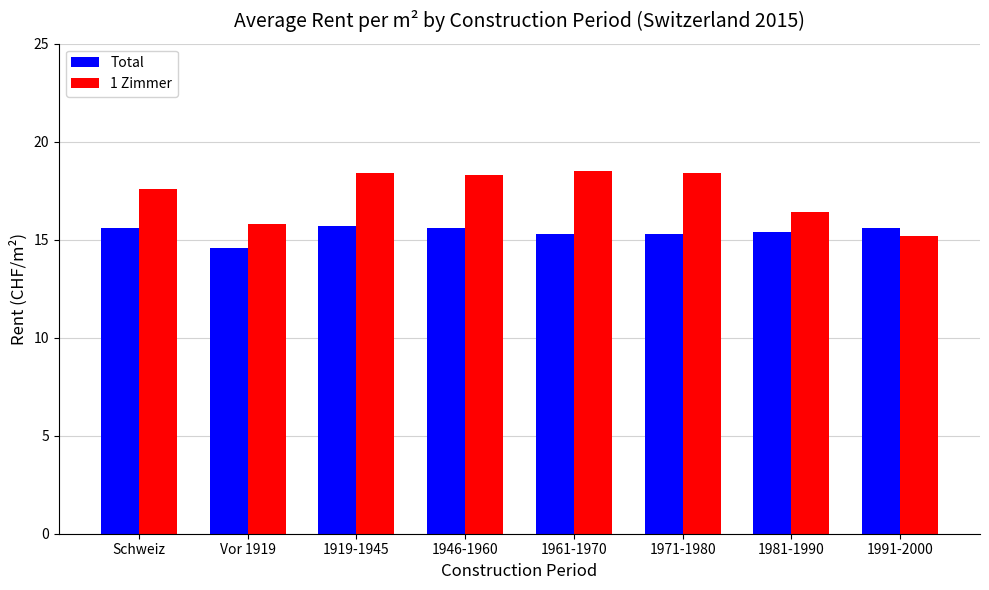

What is the label of the 5th bar from the left?

1961-1970